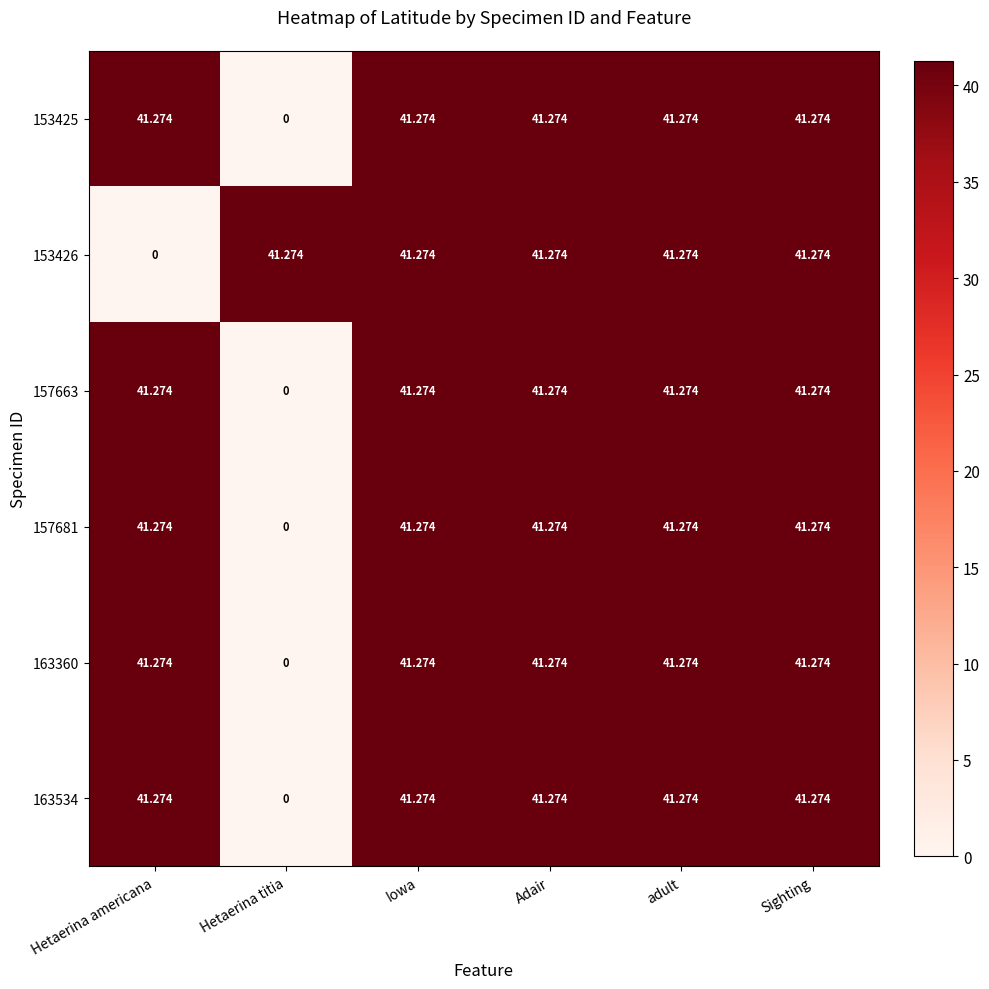

At which label does 157663 first exceed 41?

Hetaerina americana